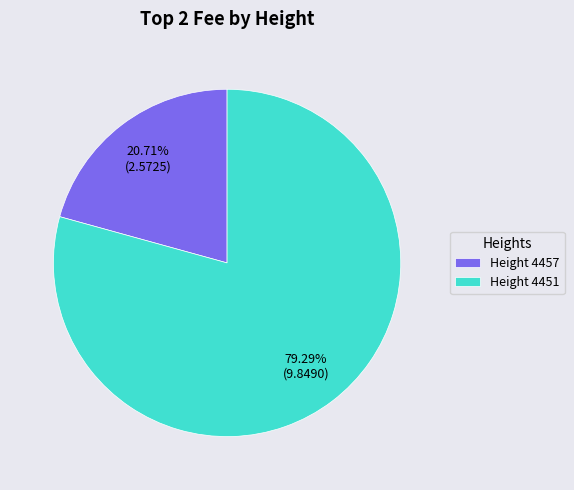

Rank the categories by value from lowest to highest.

Height 4457, Height 4451